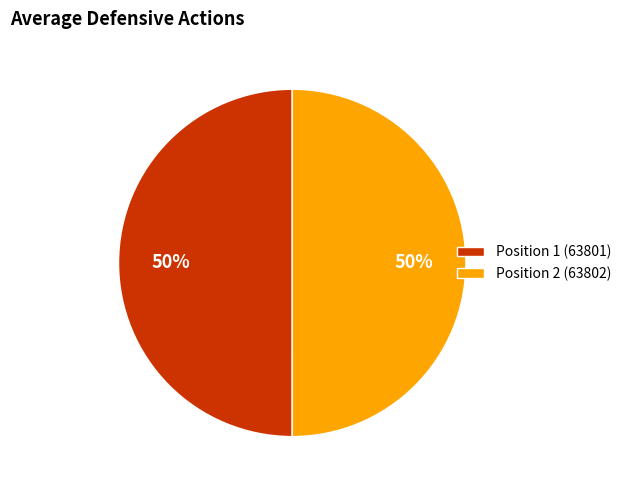

Approximately how many times larger is the value at Position 2 (63802) compared to Position 1 (63801)?

1.0